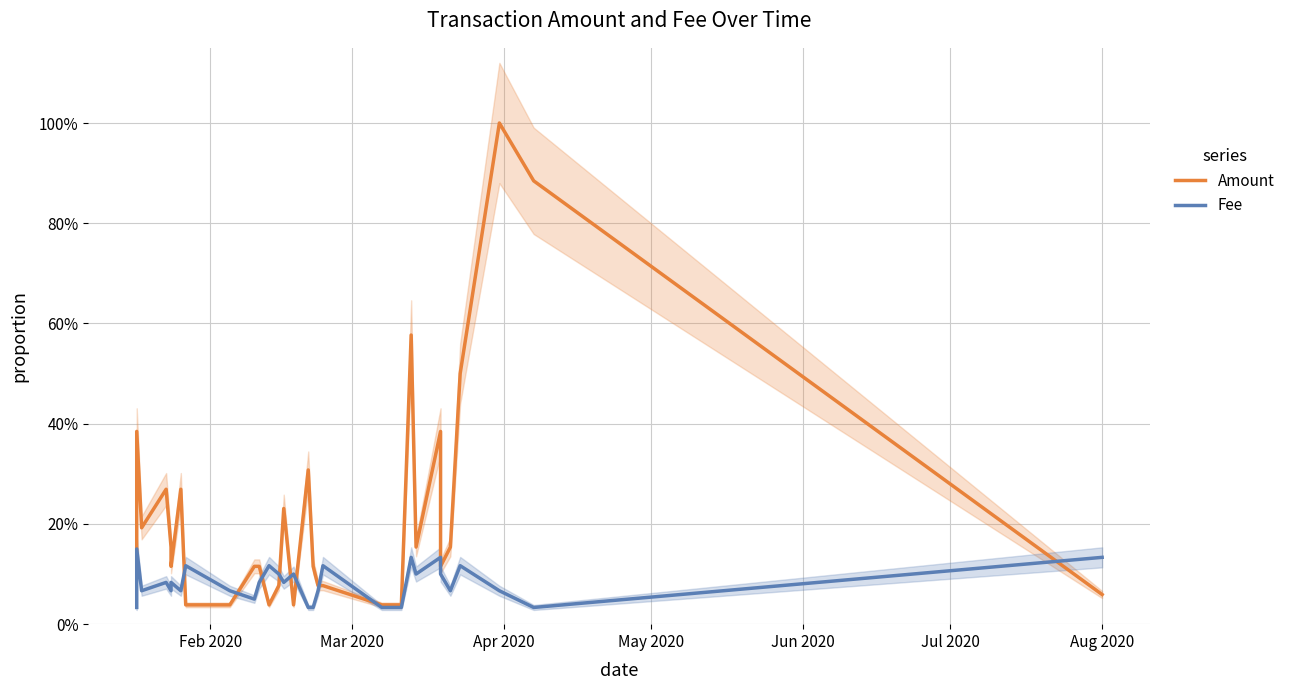

What is the difference between the maximum and minimum values in the Fee series?

0.1